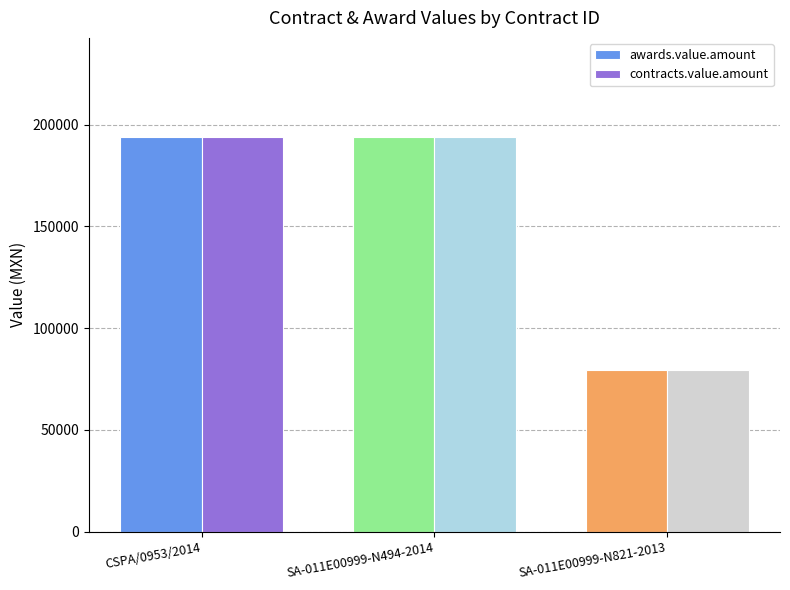

How many bars are there in total?

6